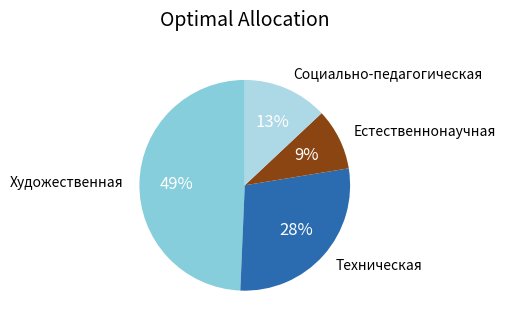

What is the smallest slice in the pie chart?

Естественнонаучная